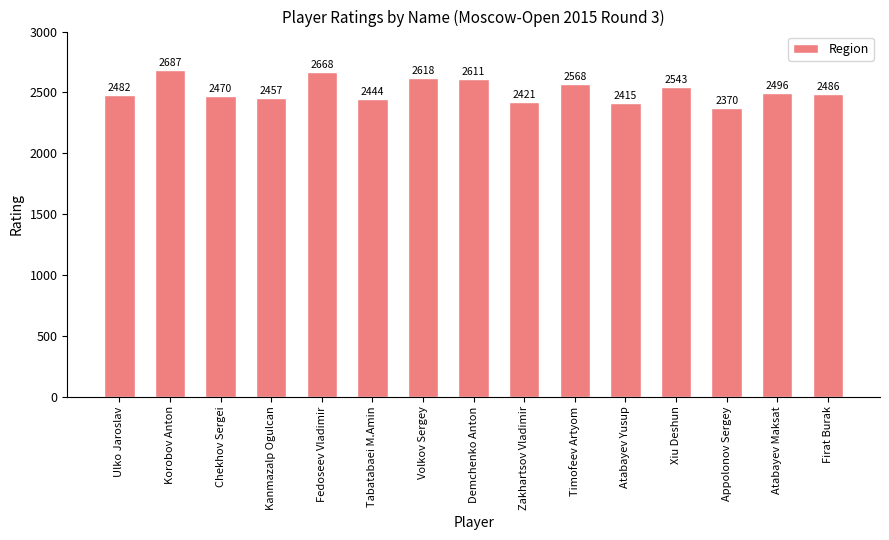

Which label corresponds to the largest value in the chart?

Korobov Anton